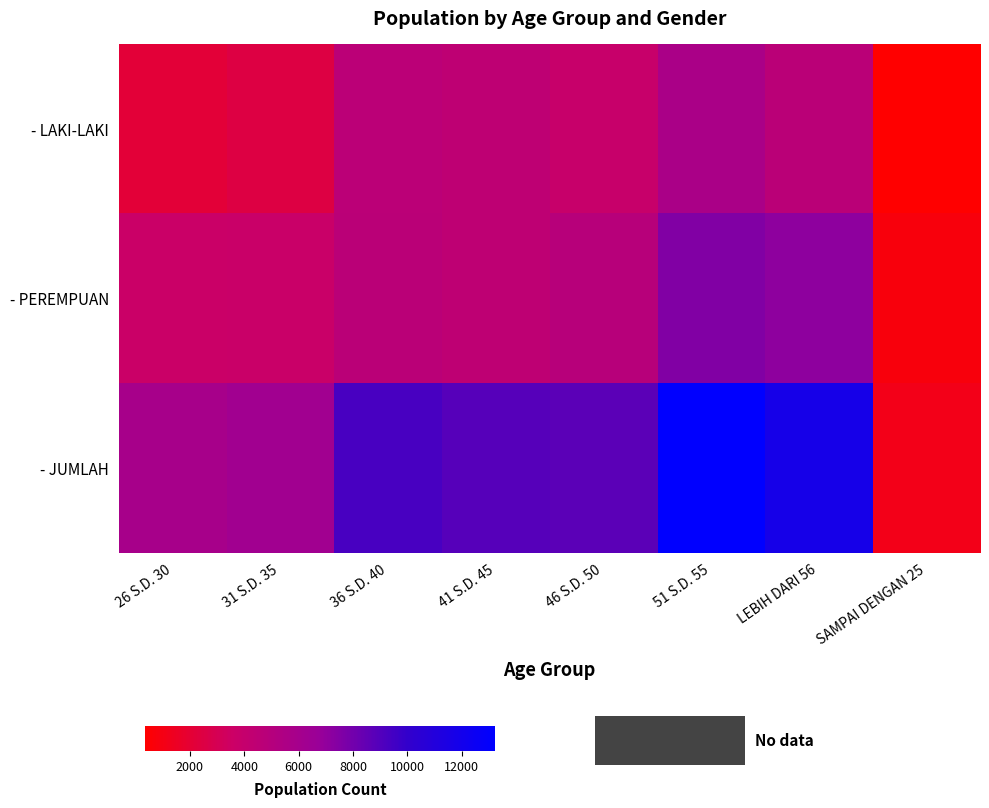

List the series in order of their overall mean, highest first.

- JUMLAH, - PEREMPUAN, - LAKI-LAKI